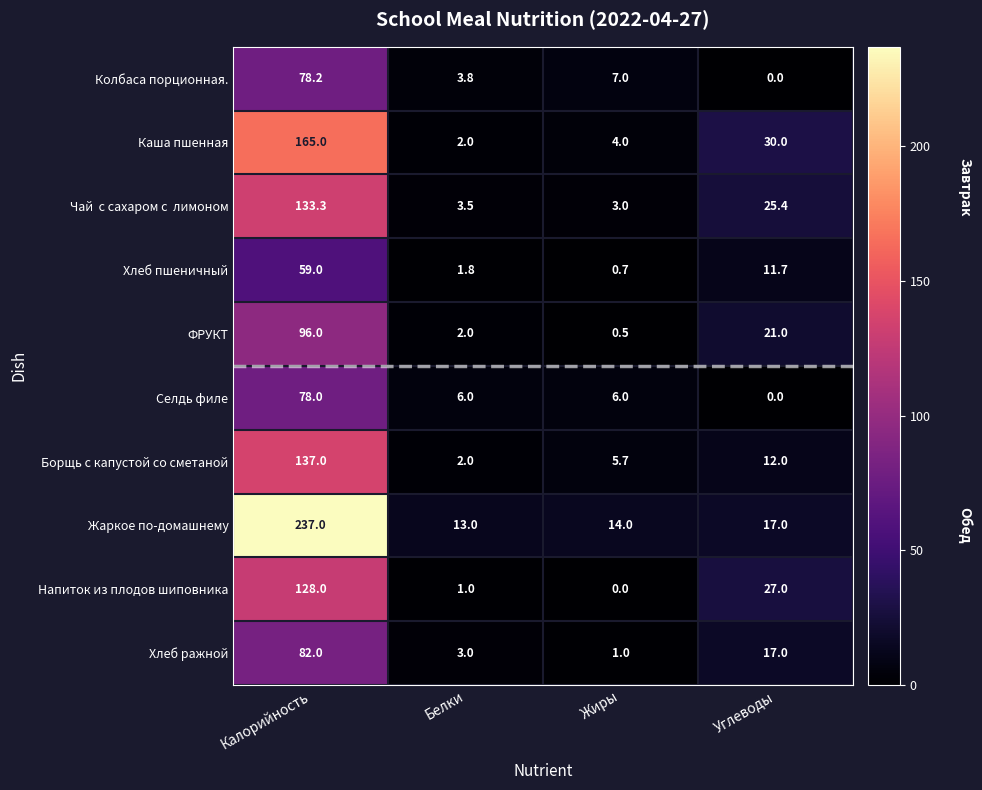

The Хлеб ражной series shows 17.0 at Углеводы. True or false?

True